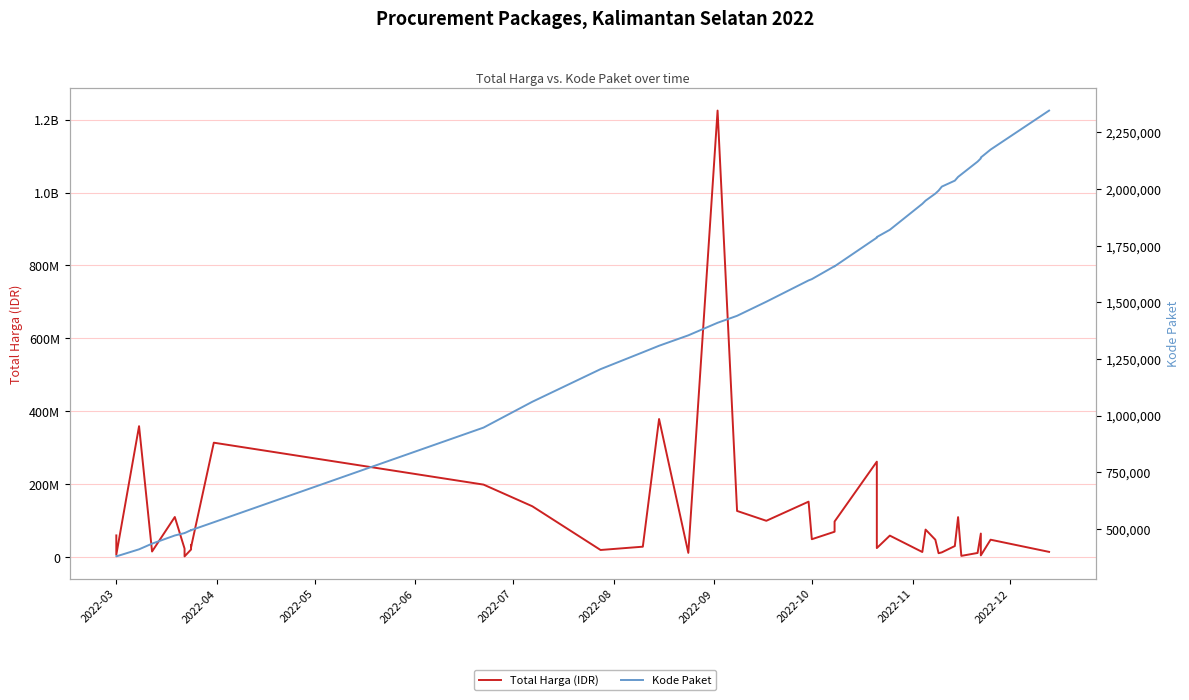

How many series are shown in this chart?

2